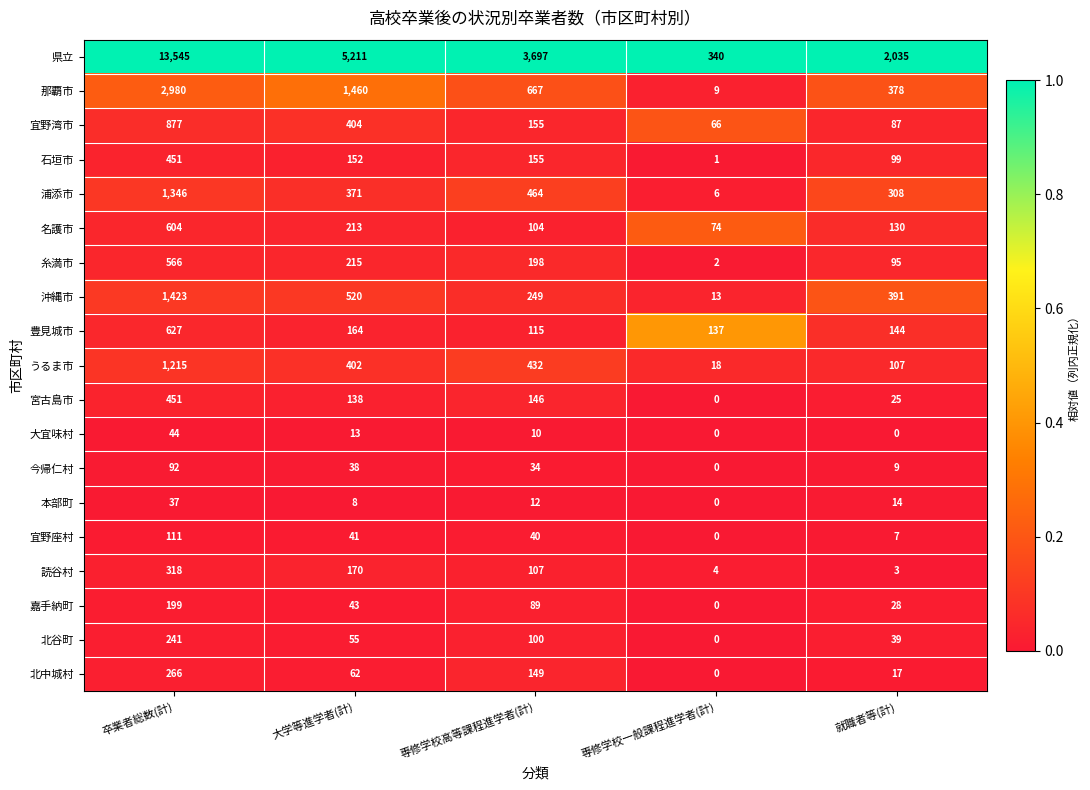

What is the difference between the 嘉手納町 values at 専修学校一般課程進学者(計) and 大学等進学者(計)?

43